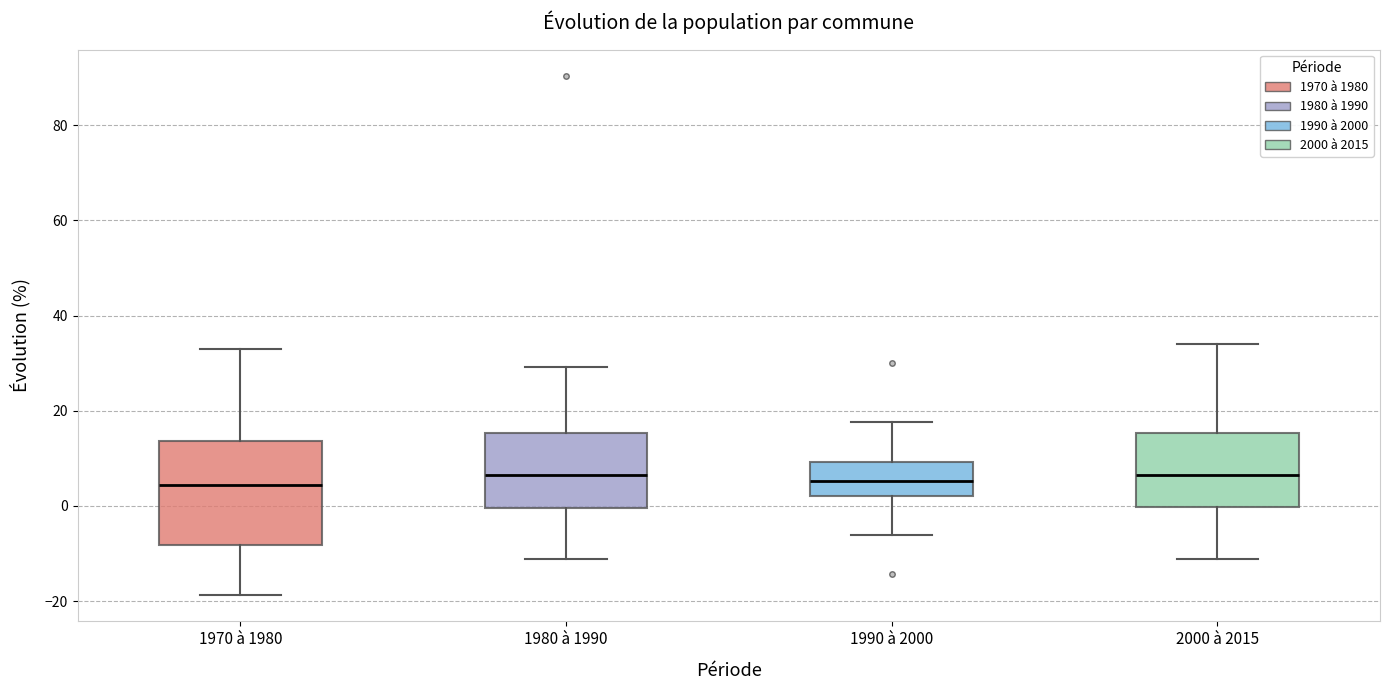

Reading left to right, transcribe this box plot: for each box, give where its median line is, the range the box spans, and where its two whiskers end, as read against the y-axis. The values are not printed on the chart, so give them approximately, as read against the axis.

1970 à 1980: median 4, box -8 to 14, whiskers -18 to 34
1980 à 1990: median 6, box 0 to 16, whiskers -12 to 30
1990 à 2000: median 6, box 2 to 10, whiskers -6 to 18
2000 à 2015: median 6, box 0 to 16, whiskers -12 to 34